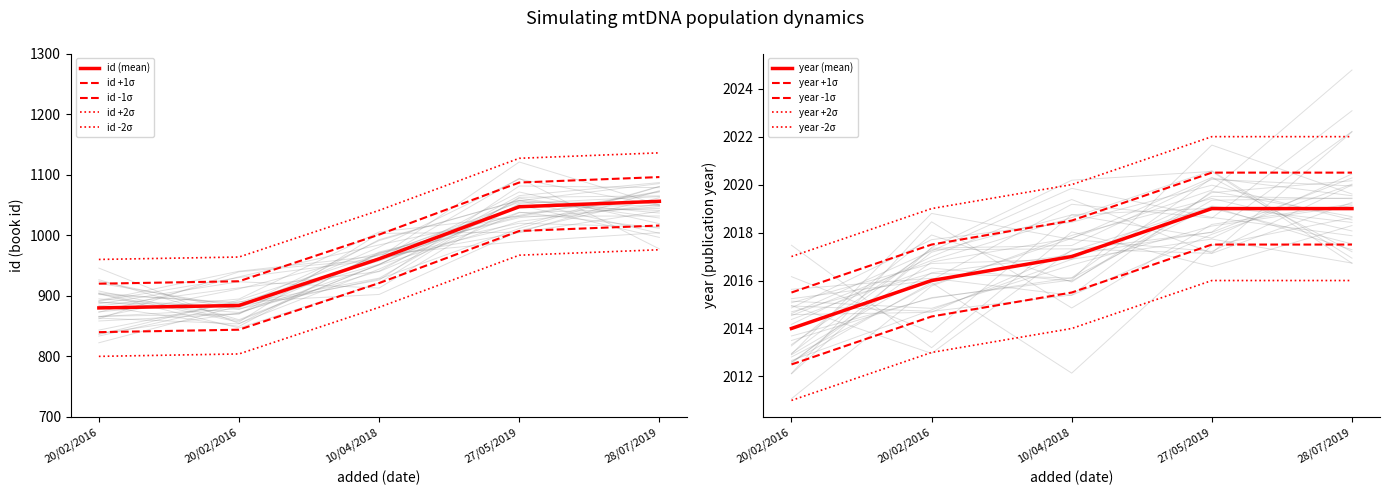

Reading left to right, extract all data points from this chart.

id: 20/02/2016=880	20/02/2016=884	10/04/2018=961	27/05/2019=1047	28/07/2019=1056
year: 20/02/2016=2014	20/02/2016=2016	10/04/2018=2017	27/05/2019=2019	28/07/2019=2019